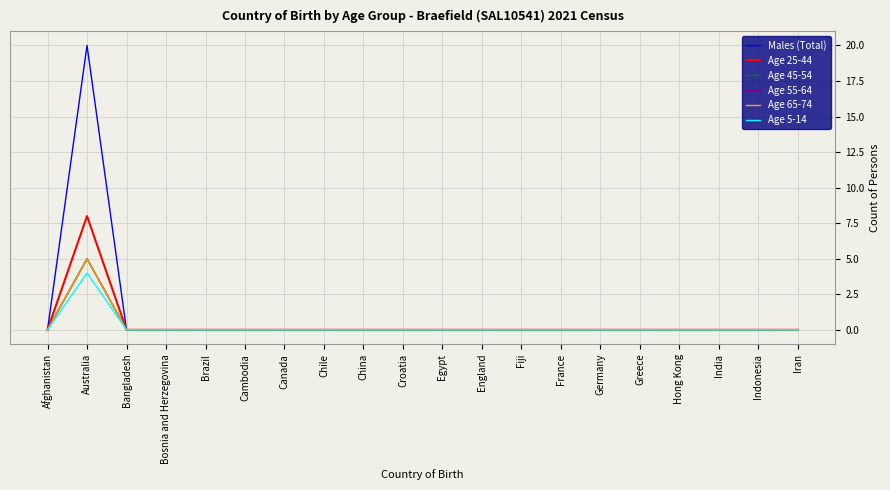

Does the chart have visible grid lines?

Yes